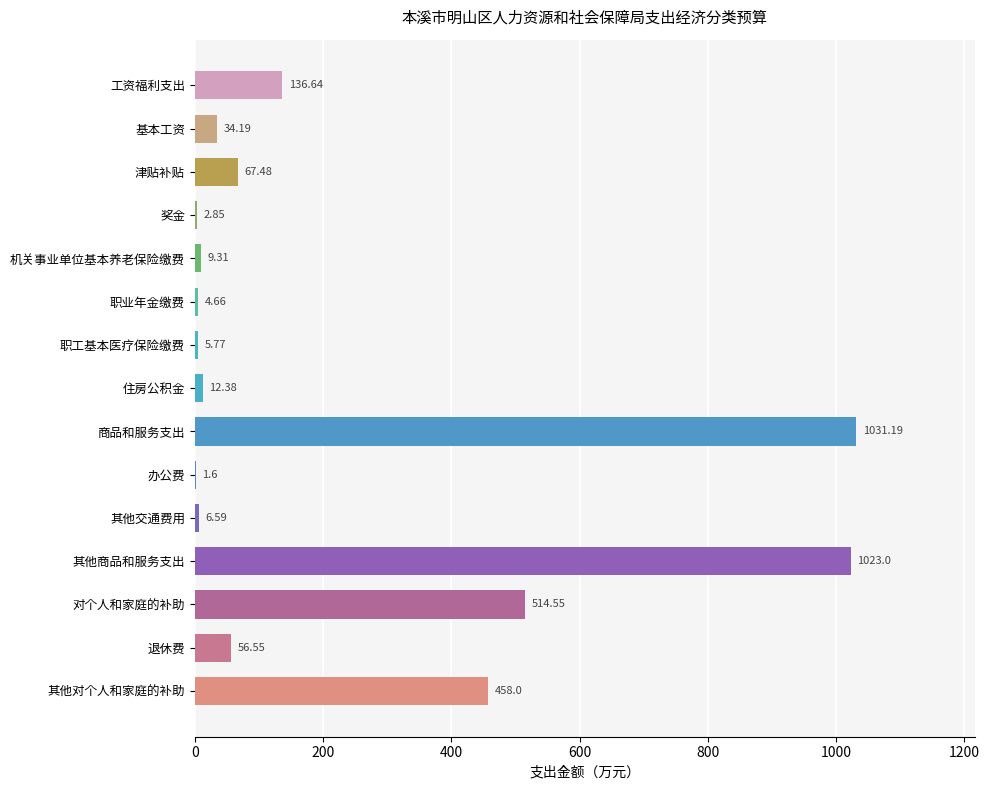

What is the sum of the values at 津贴补贴 and 机关事业单位基本养老保险缴费?

76.8